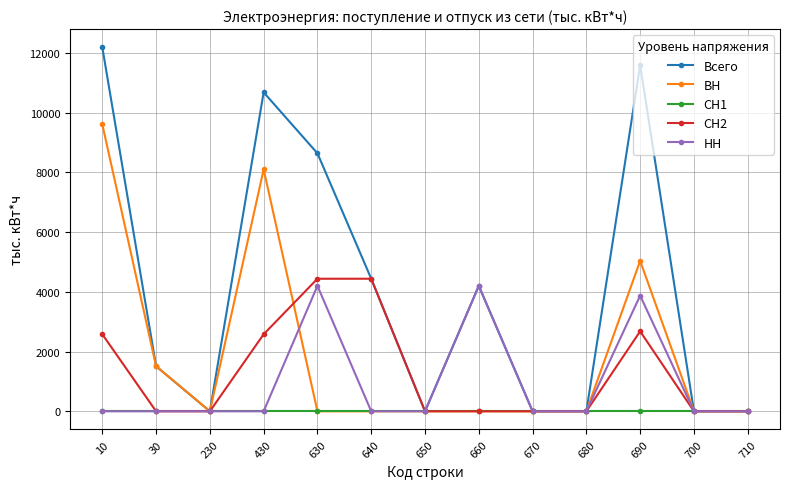

What is the average value of the Всего series?

4094.0